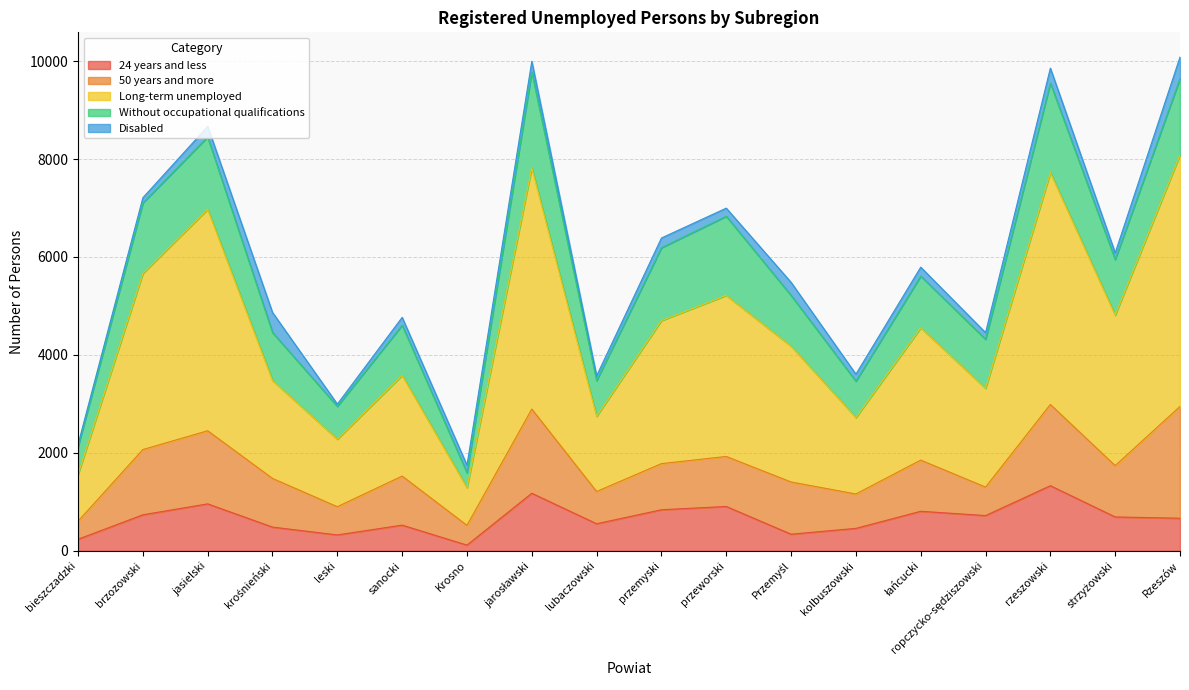

At which category does the chart reach its minimum across all series?

bieszczadzki